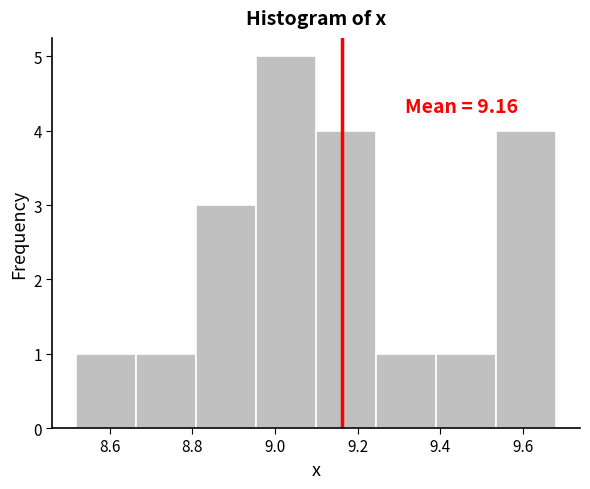

Over which range of the x-axis is the bar tallest?

8.955 to 9.100